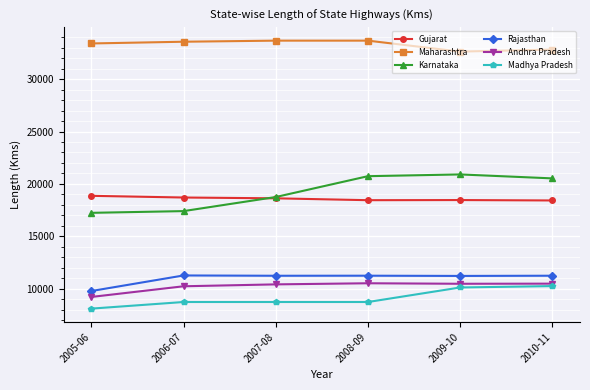

Rank the series by their maximum value, from highest to lowest.

Maharashtra, Karnataka, Gujarat, Rajasthan, Andhra Pradesh, Madhya Pradesh